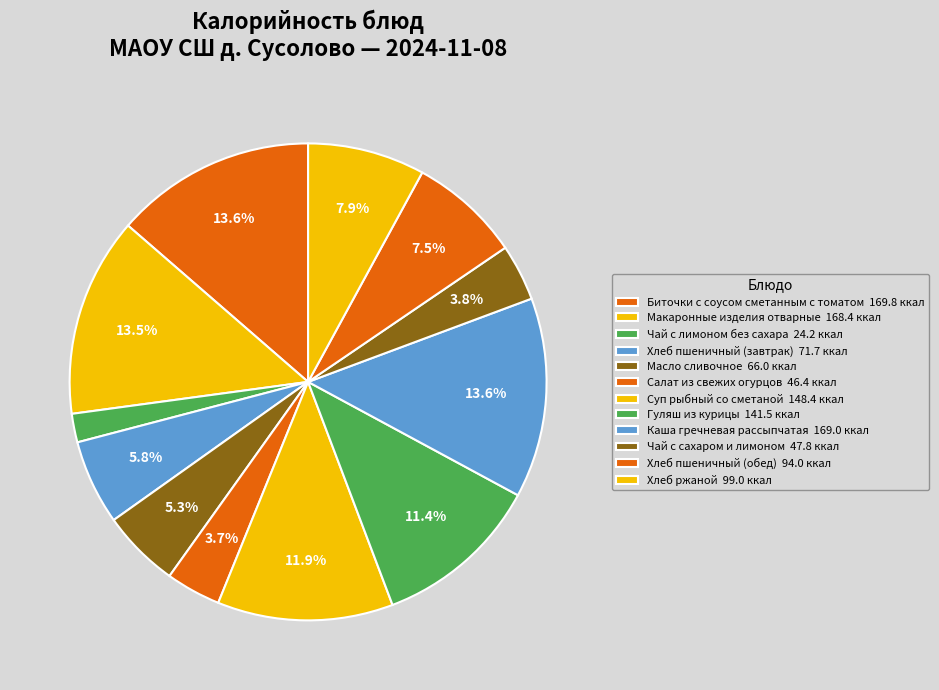

To the nearest percent, what percentage of the pie is Чай с лимоном без сахара?

2%